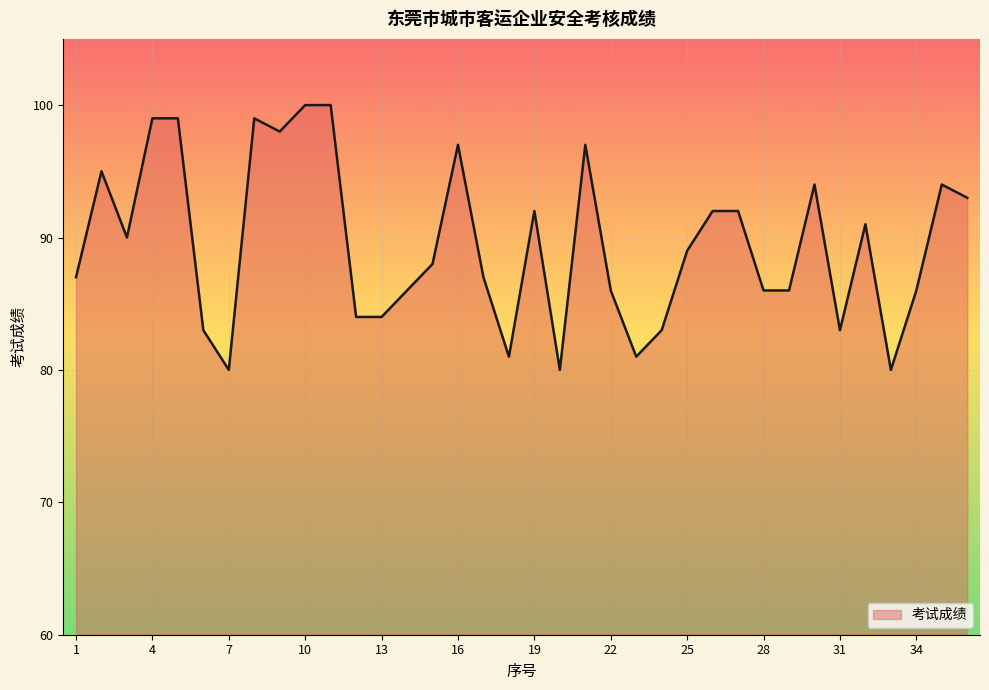

What is the greatest value displayed?

100